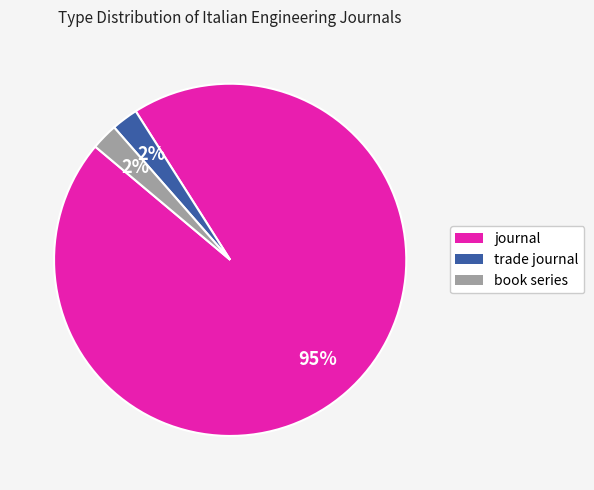

Is it true that journal is 83% of the pie?

False